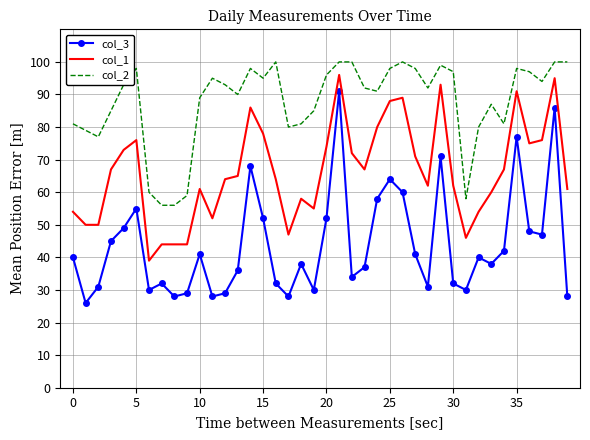

What is the smallest value displayed?

26